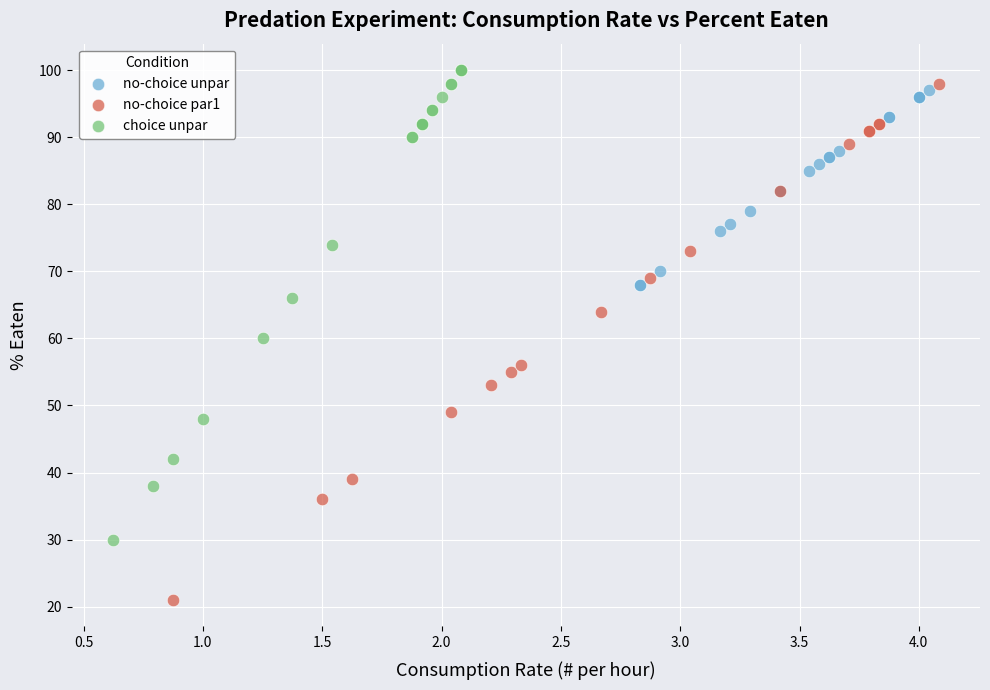

Which series has the widest spread of Y values?

no-choice par1